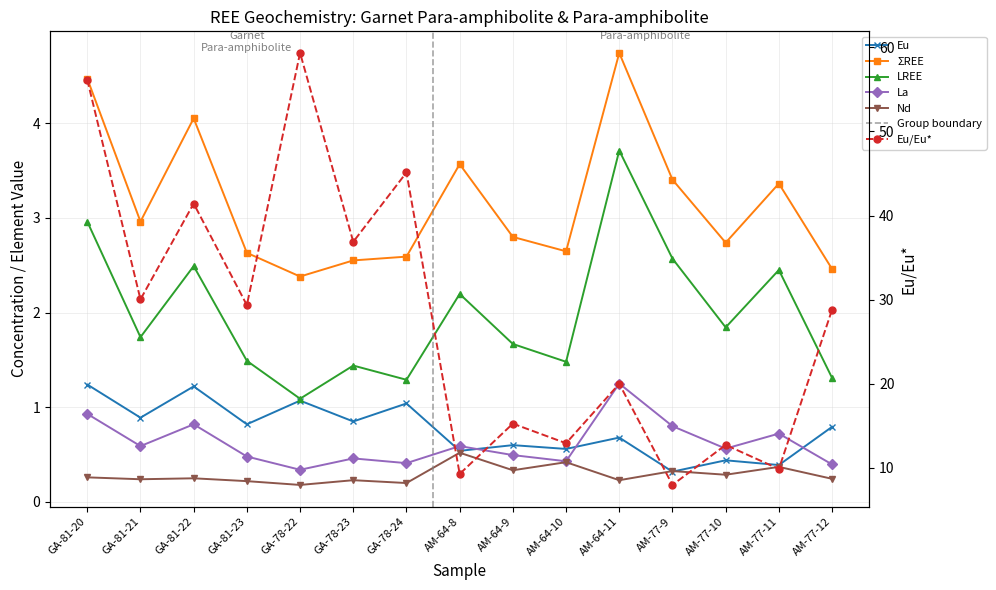

Is it true that LREE equals 1.7 at AM-64-9?

True